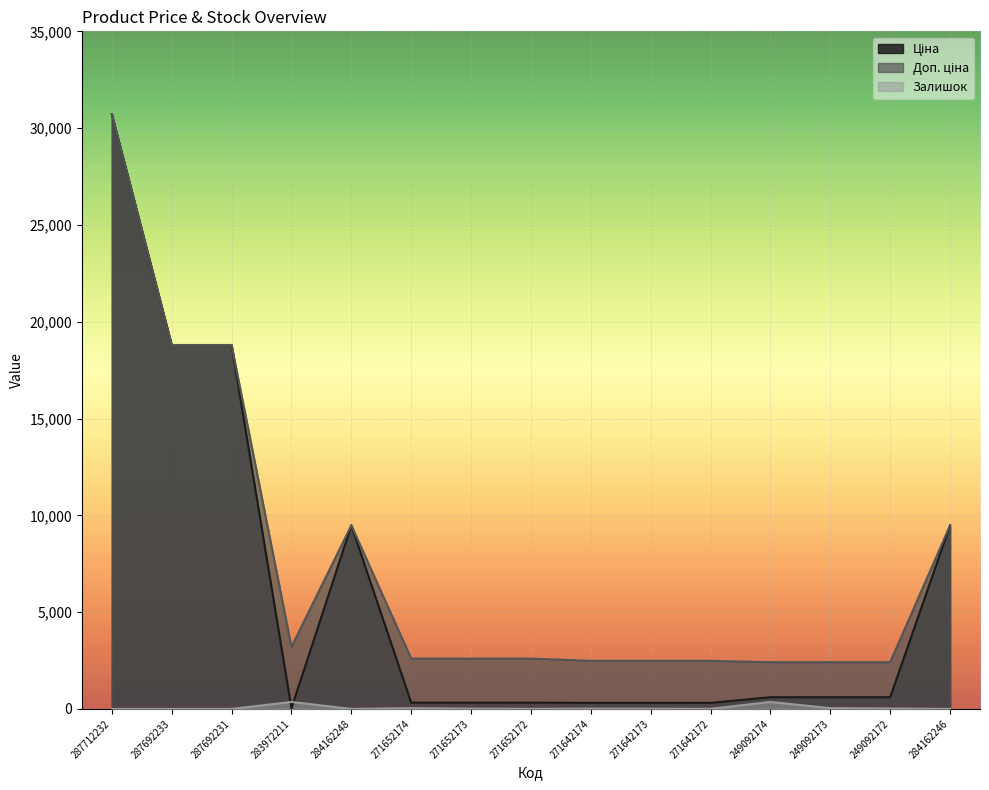

What is the lowest value of the Доп. ціна series?

2414.8